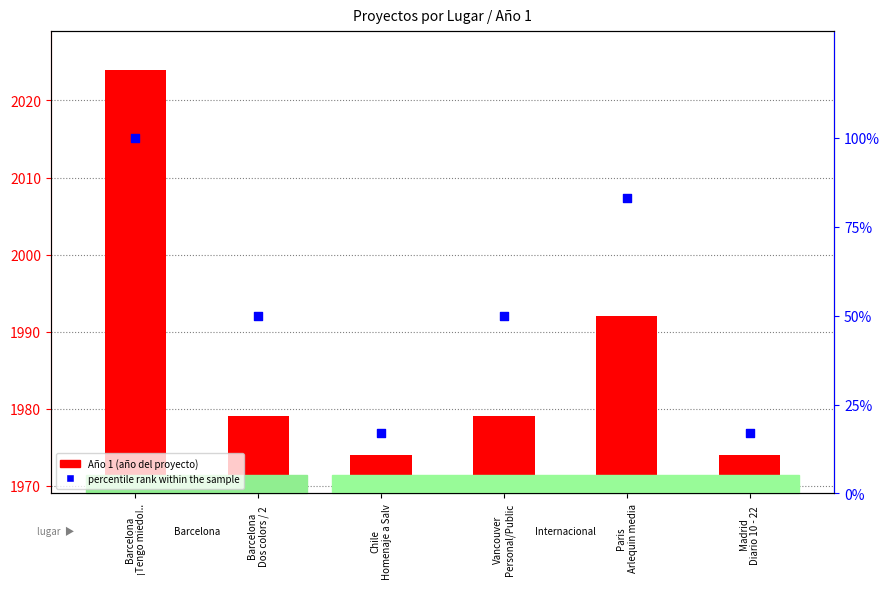

Which series contains the highest Y value?

Año 1